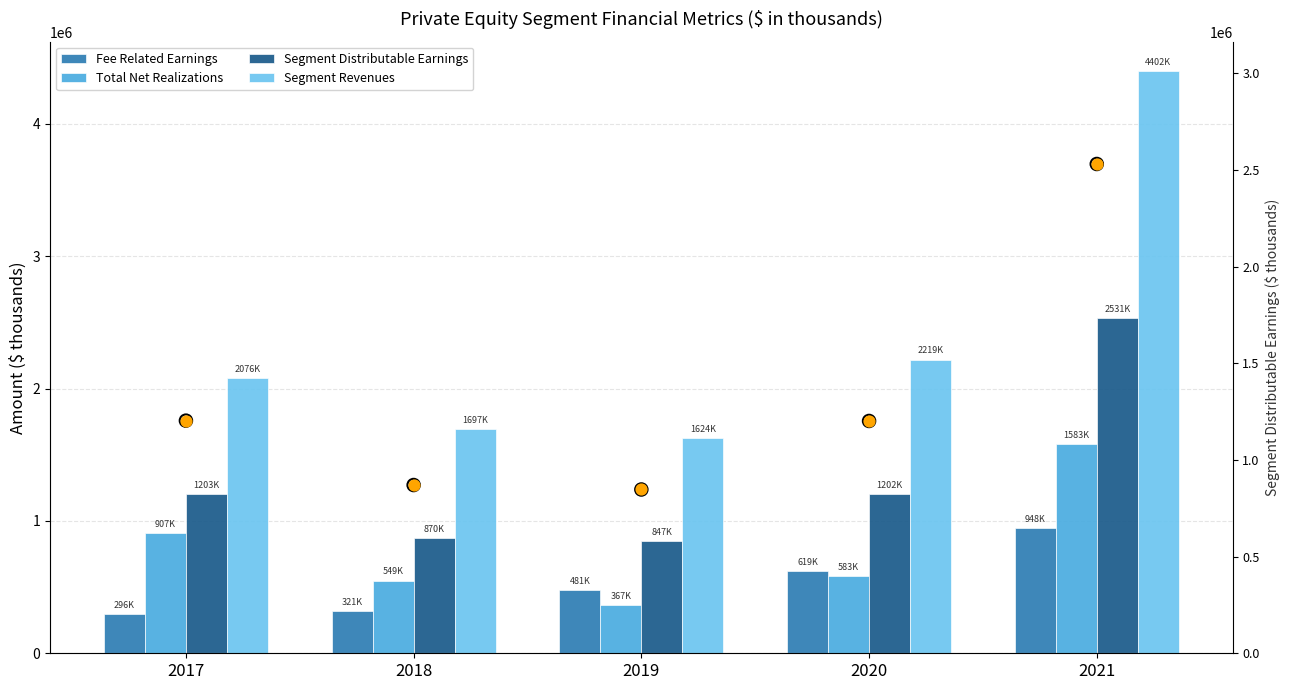

What is the total value across all series at 2017?

5686531